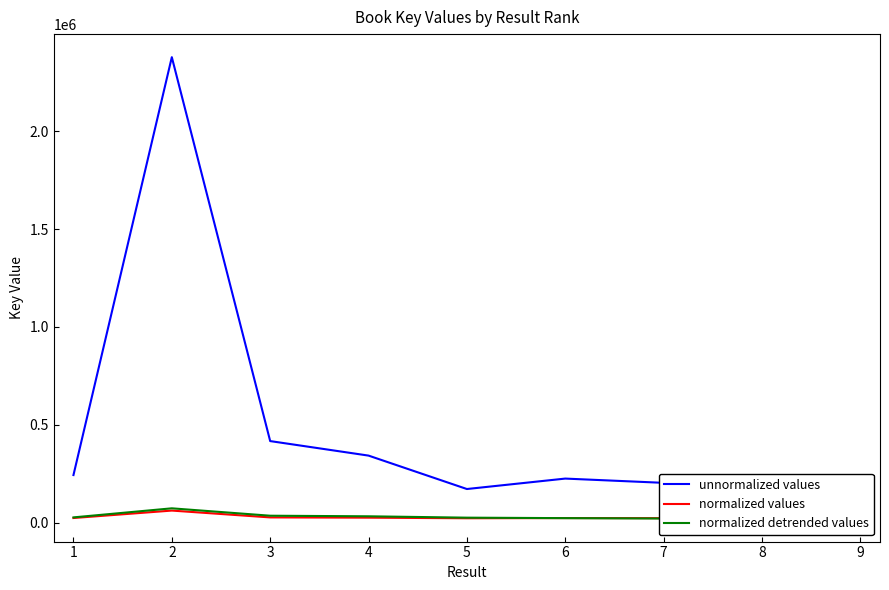

What is the average value of the normalized detrended values series?

31835.9